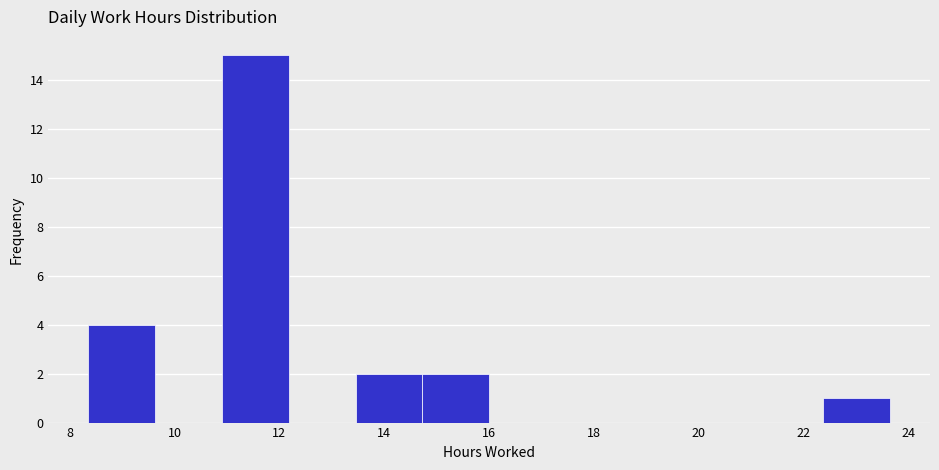

Reading left to right, transcribe this chart: for each bar, give the range it covers on the x-axis and its height. Neither the bar edges nor the heights are printed on the chart, so give them approximately, as read against the axes.

8.4 to 9.6: 4
9.6 to 11.0: 0
11.0 to 12.2: 15
12.2 to 13.4: 0
13.4 to 14.8: 2
14.8 to 16.0: 2
16.0 to 17.2: 0
17.2 to 18.6: 0
18.6 to 19.8: 0
19.8 to 21.2: 0
21.2 to 22.4: 0
22.4 to 23.6: 1